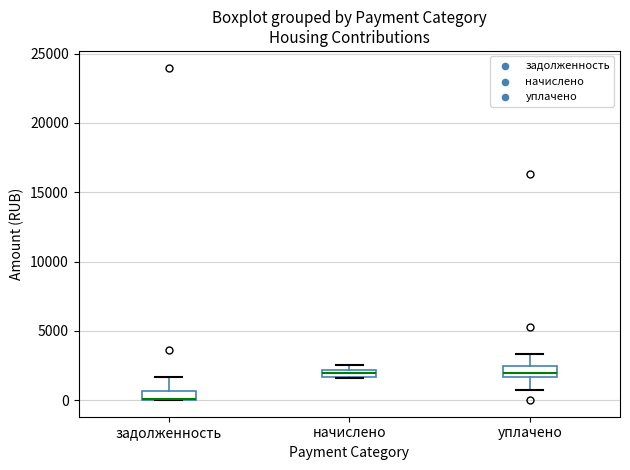

Where is the lower edge of the box for задолженность on the y-axis? The values are not printed on the chart, so give them approximately, as read against the axis.

0